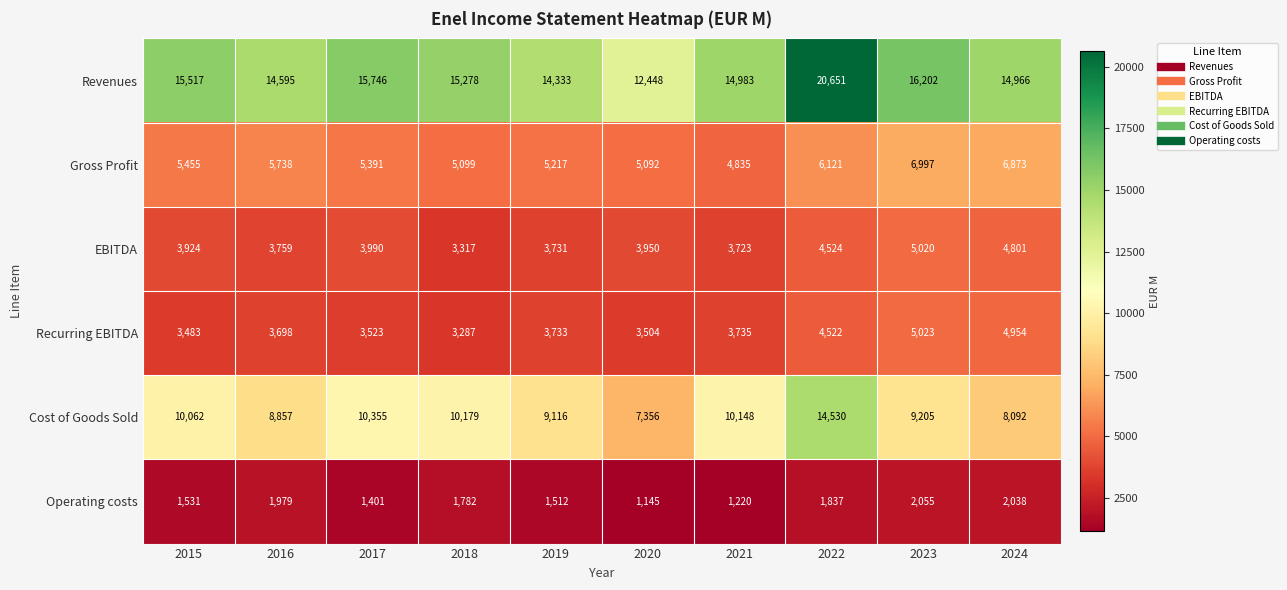

At which category does the chart reach its minimum across all series?

2020